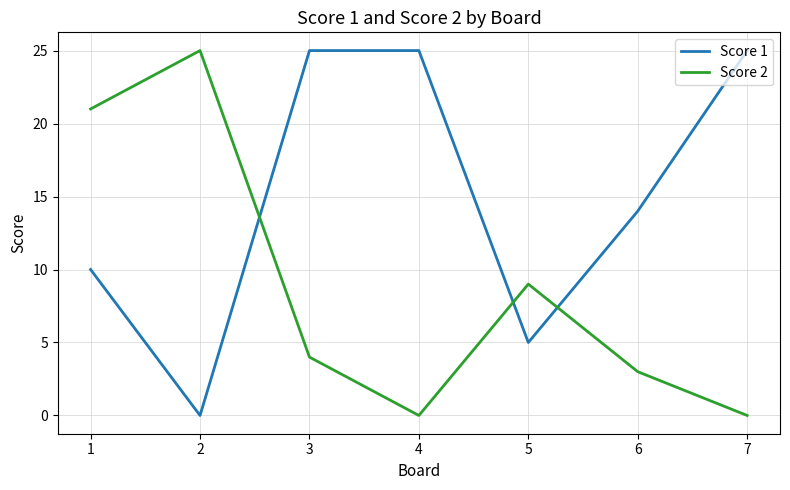

Reading left to right, transcribe all the data shown in this chart.

Score 1: 1=10	2=0	3=25	4=25	5=5	6=14	7=25
Score 2: 1=21	2=25	3=4	4=0	5=9	6=3	7=0